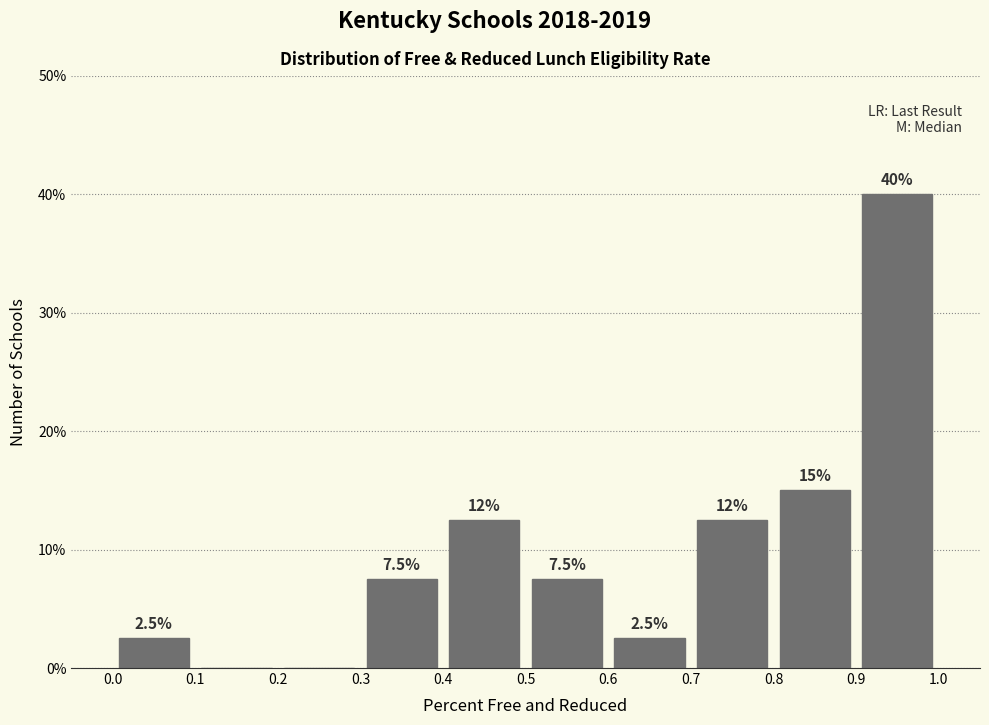

Over which range of the x-axis is the bar tallest?

0.9 to 1.0